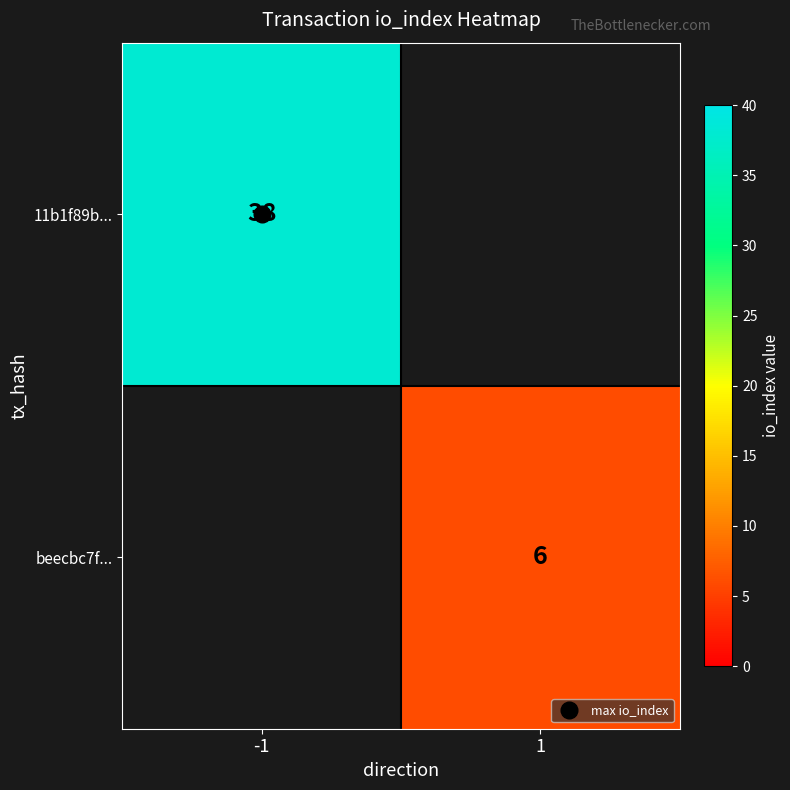

The 11b1f89b... series shows 38.0 at -1. True or false?

True